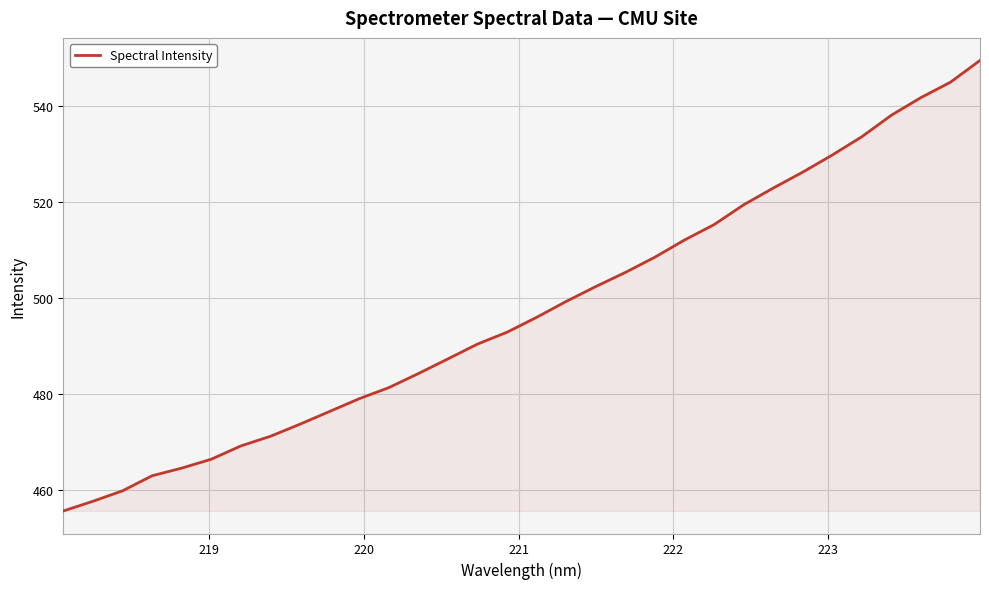

What is the smallest value displayed?

455.5